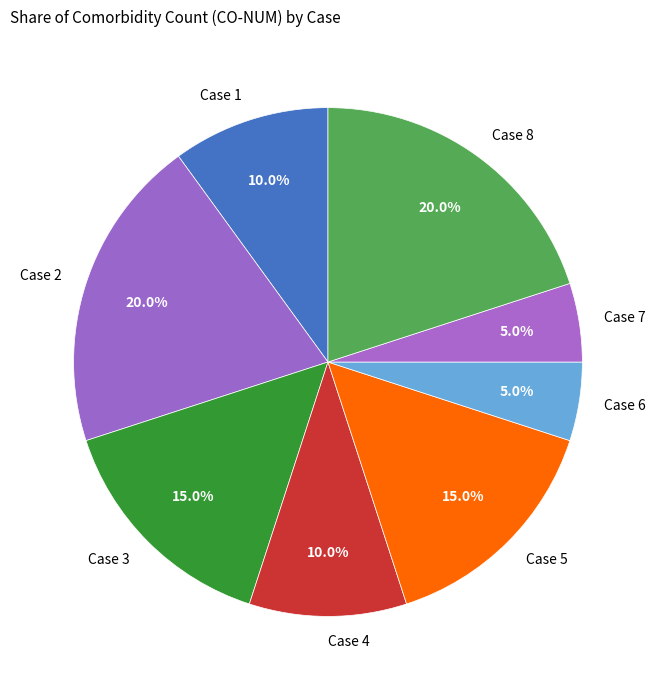

Count the number of slices in the pie.

8